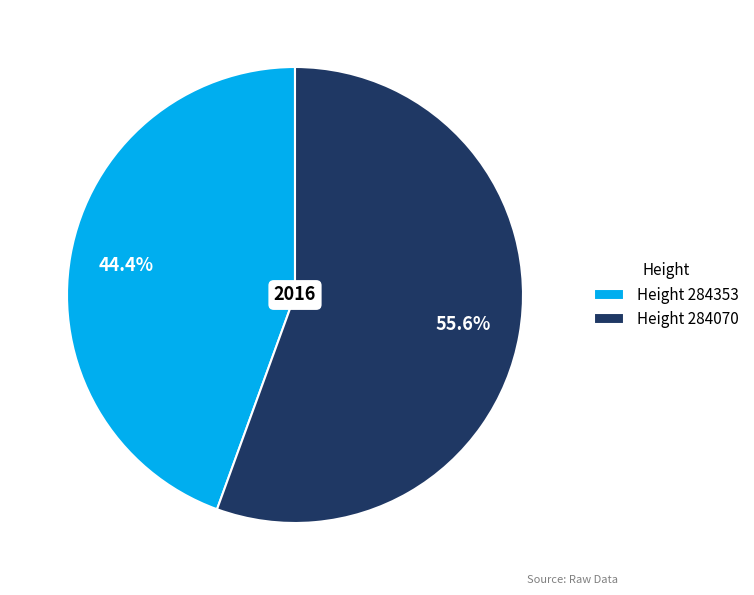

How much of the chart is everything except Height 284353?

55.6%